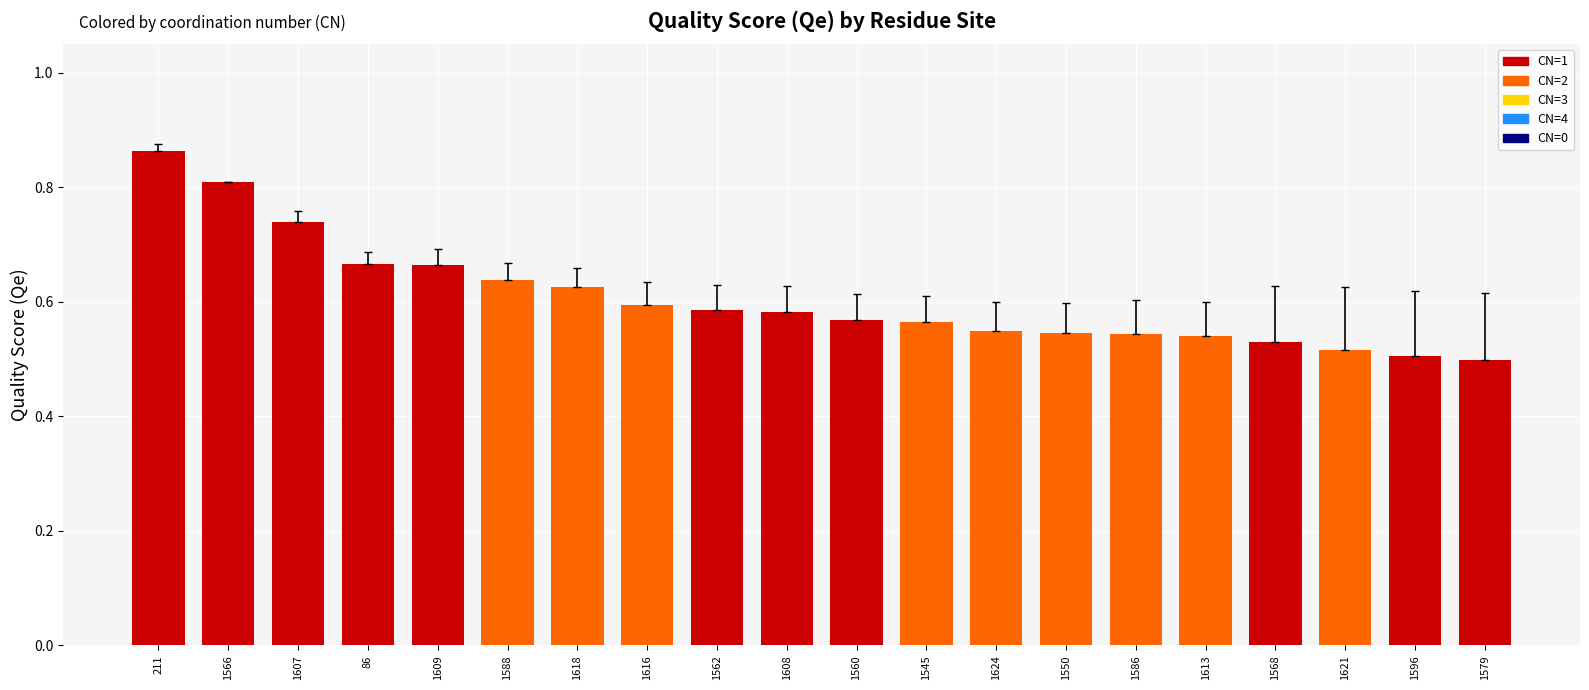

Which has a higher value, 1545 or 1618?

1618